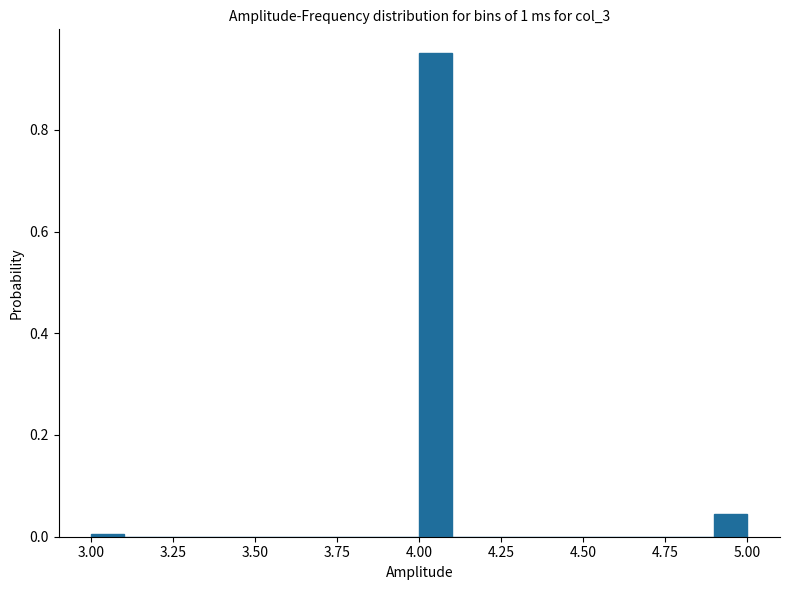

Read against the x-axis, roughly where is the centre of the tallest bar?

4.05